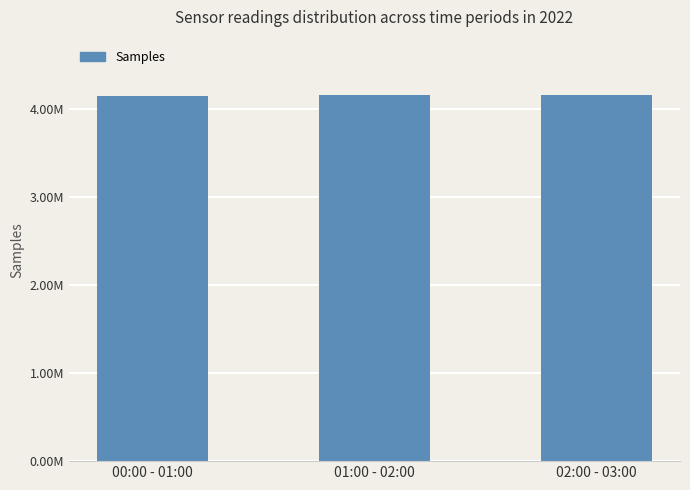

Approximately how many times larger is the value at 02:00 - 03:00 compared to 01:00 - 02:00?

1.0